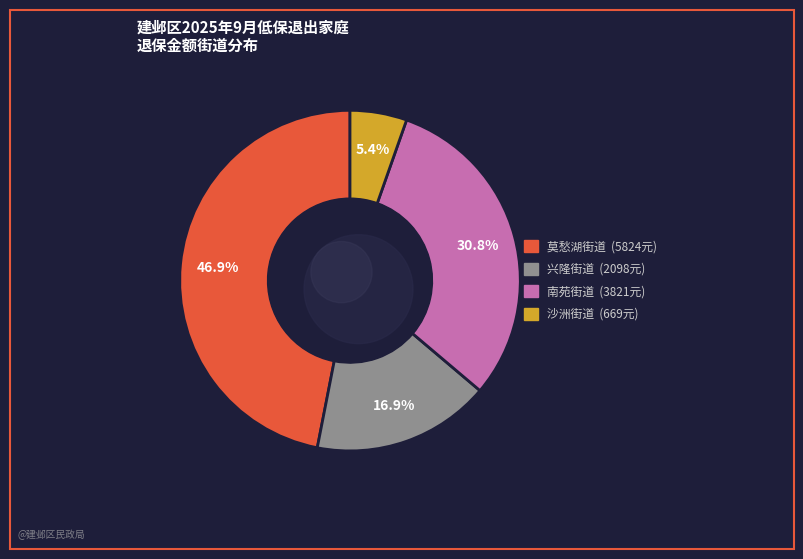

True or false: 莫愁湖街道-水西门社区-张磊 accounts for 16% of the total.

False